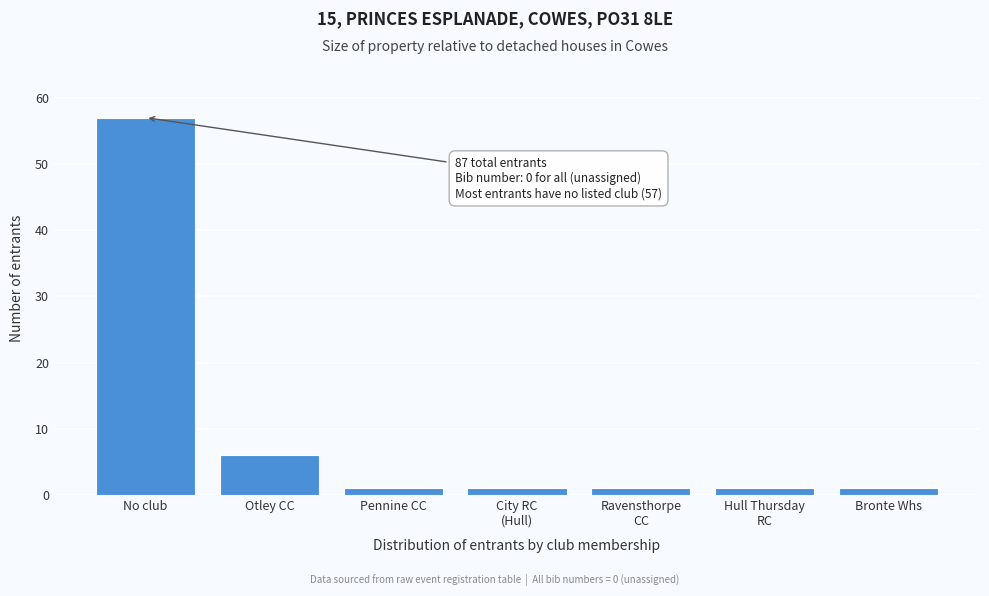

Reading left to right, list all the values displayed in this chart.

57	6	1	1	1	1	1